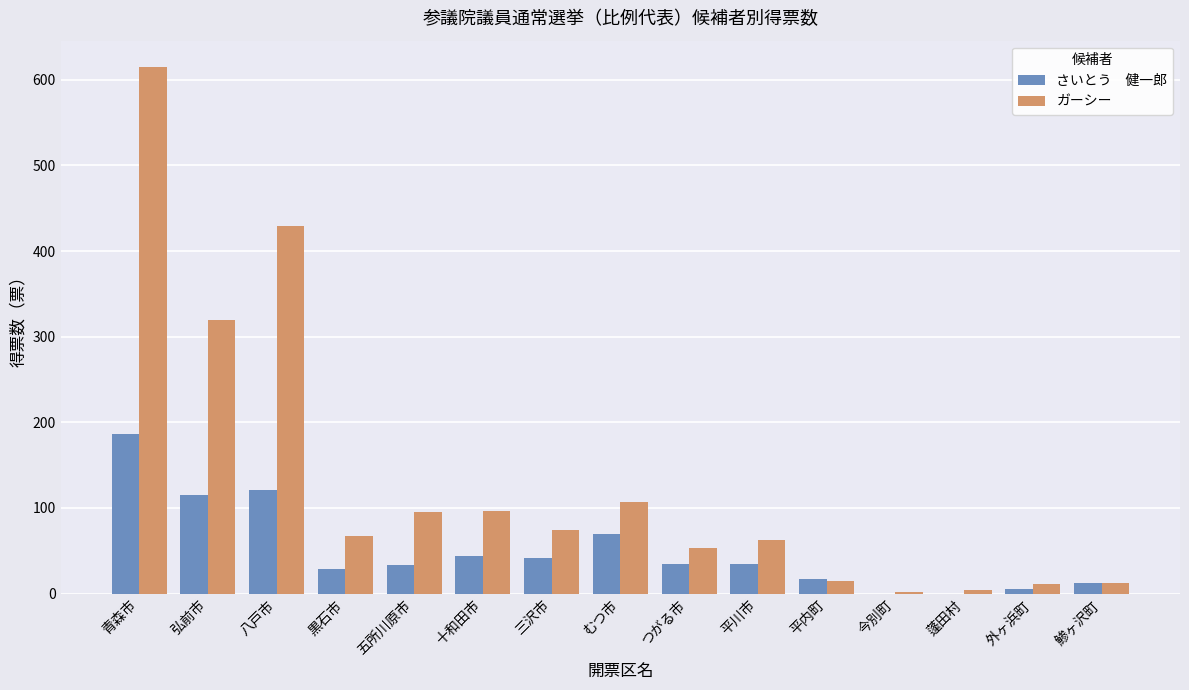

Does the chart contain stacked bars?

No